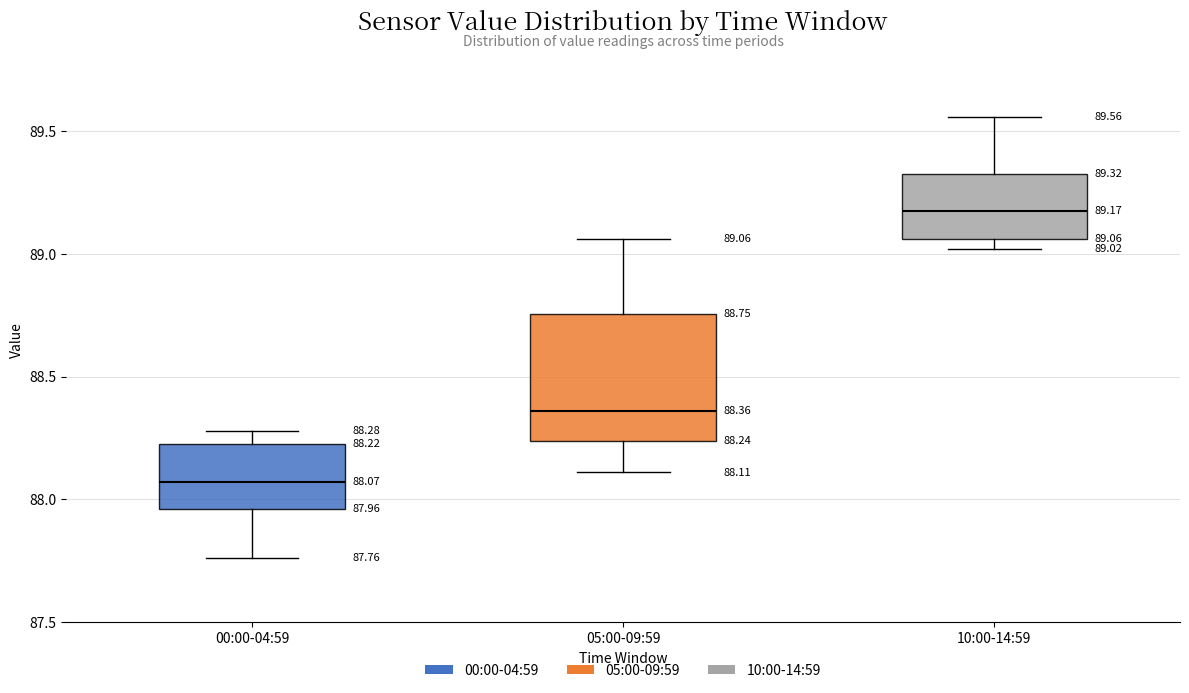

Which box has the lowest median line?

00:00-04:59